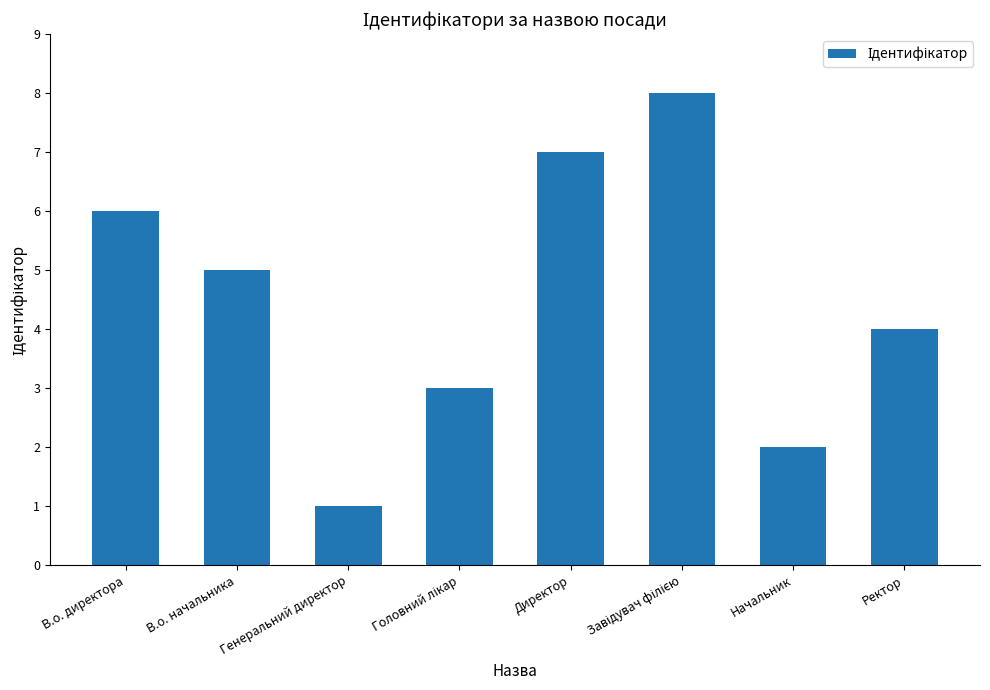

True or false: the data shows 3 at Директор.

False